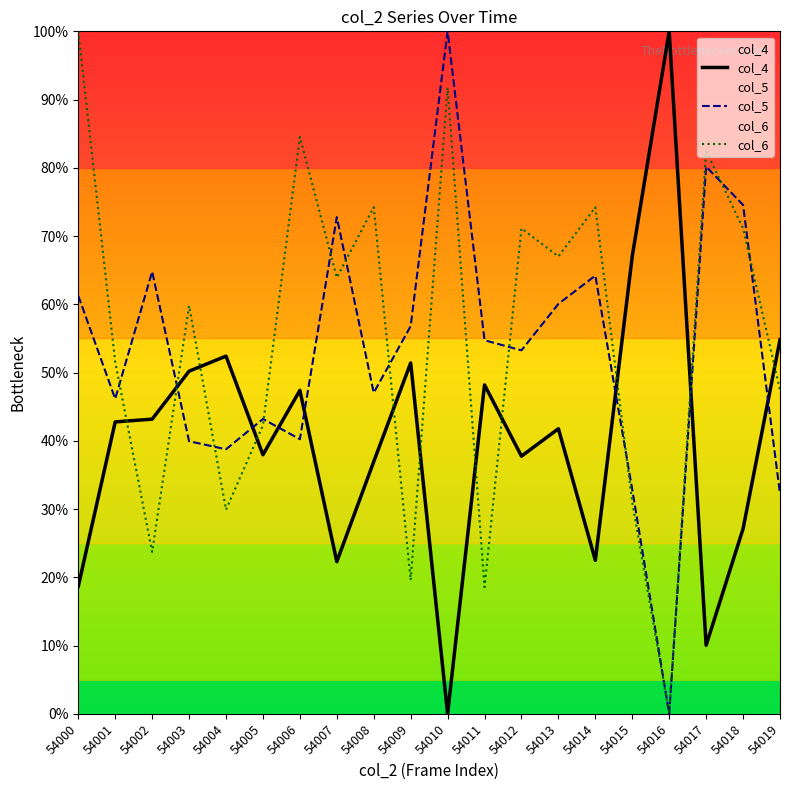

What is the sum of all col_4 values?

812.4